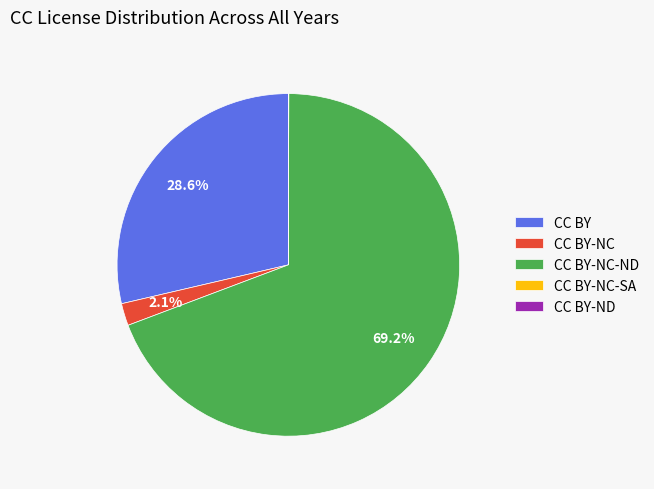

What is the largest slice in the pie chart?

CC BY-NC-ND